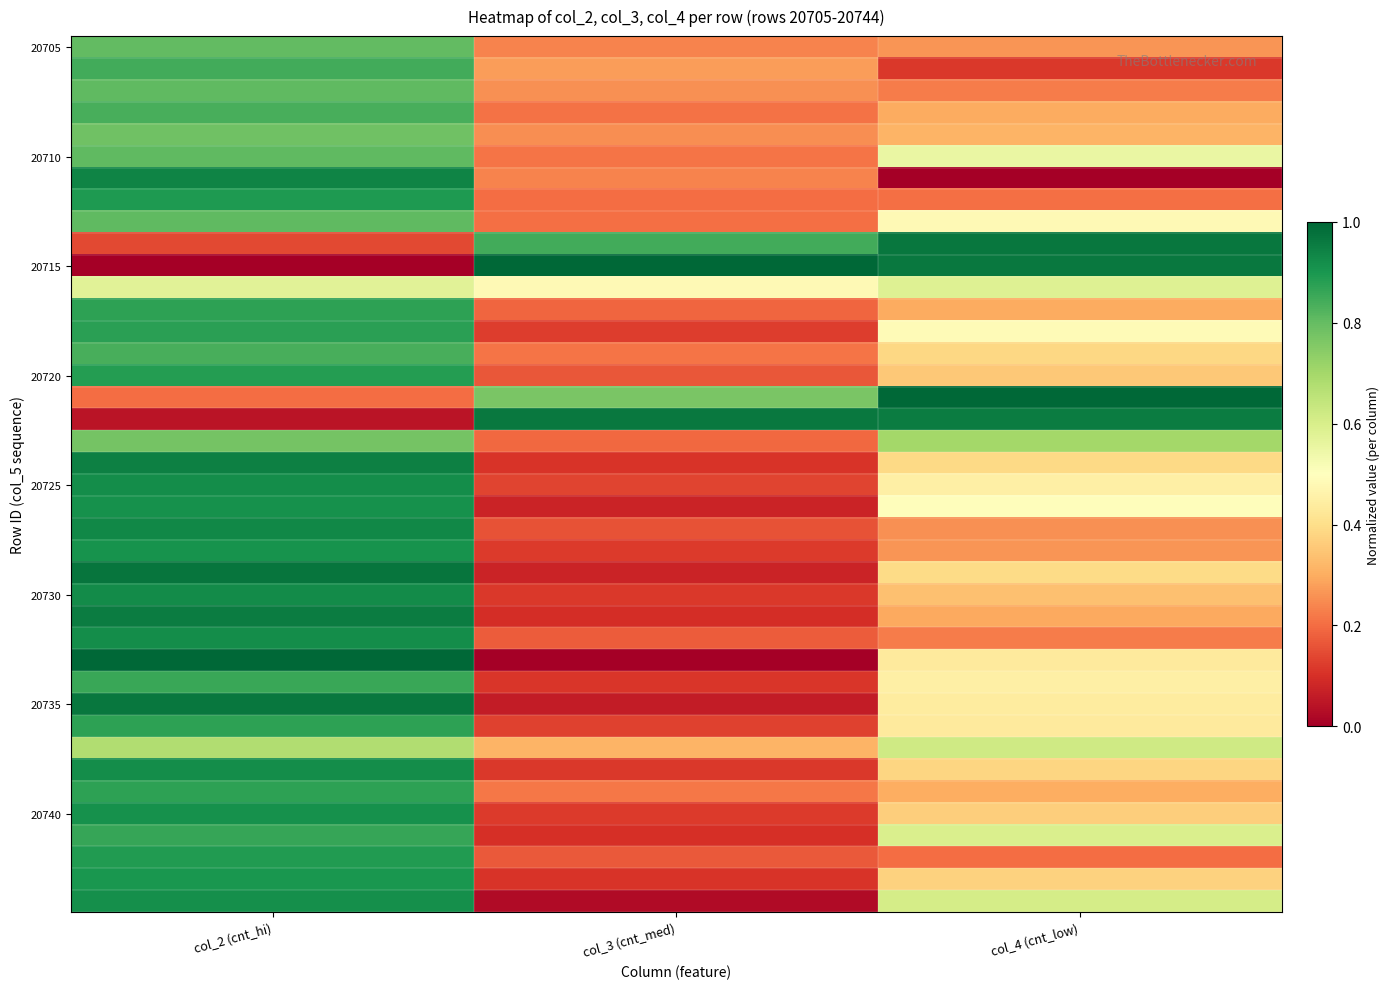

Which category has the lowest value across all series?

col_4 (cnt_low)